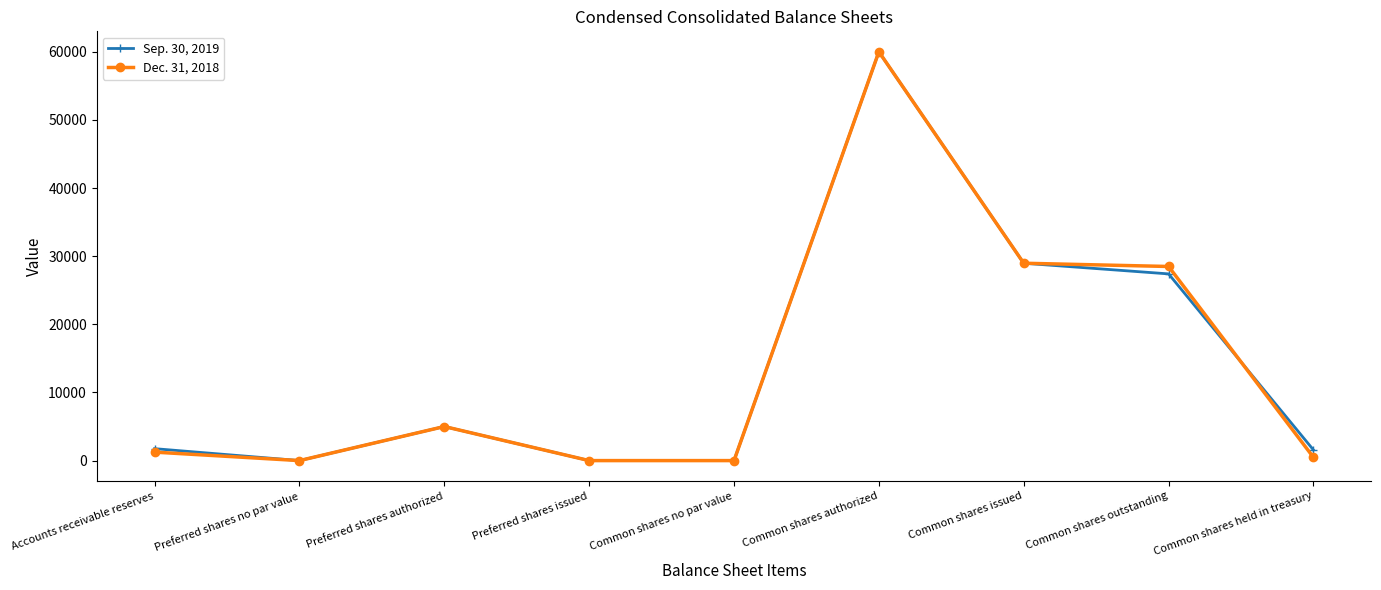

Rank the series by their average value, from lowest to highest.

Dec. 31, 2018, Sep. 30, 2019